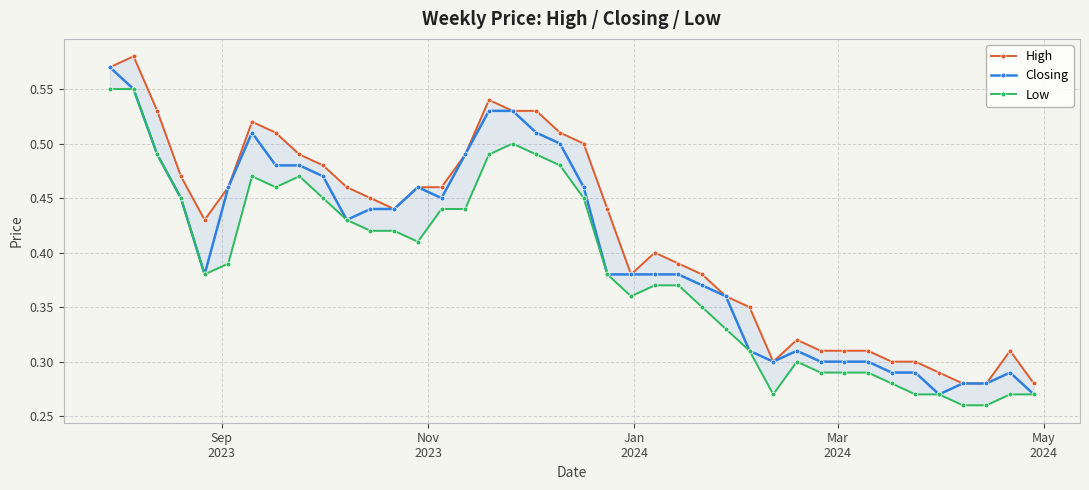

True or false: High and Closing intersect in this chart.

False